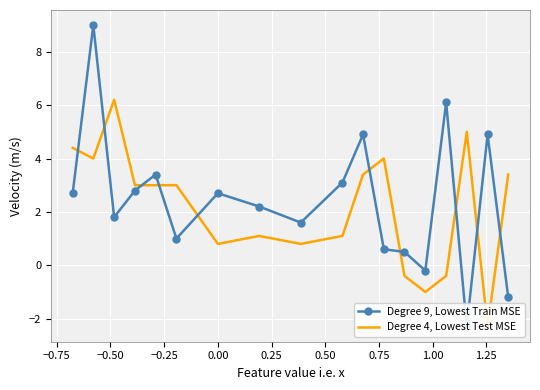

In Degree 9, Lowest Train MSE, how many points are higher than both neighbors (excluding endpoints)?

6